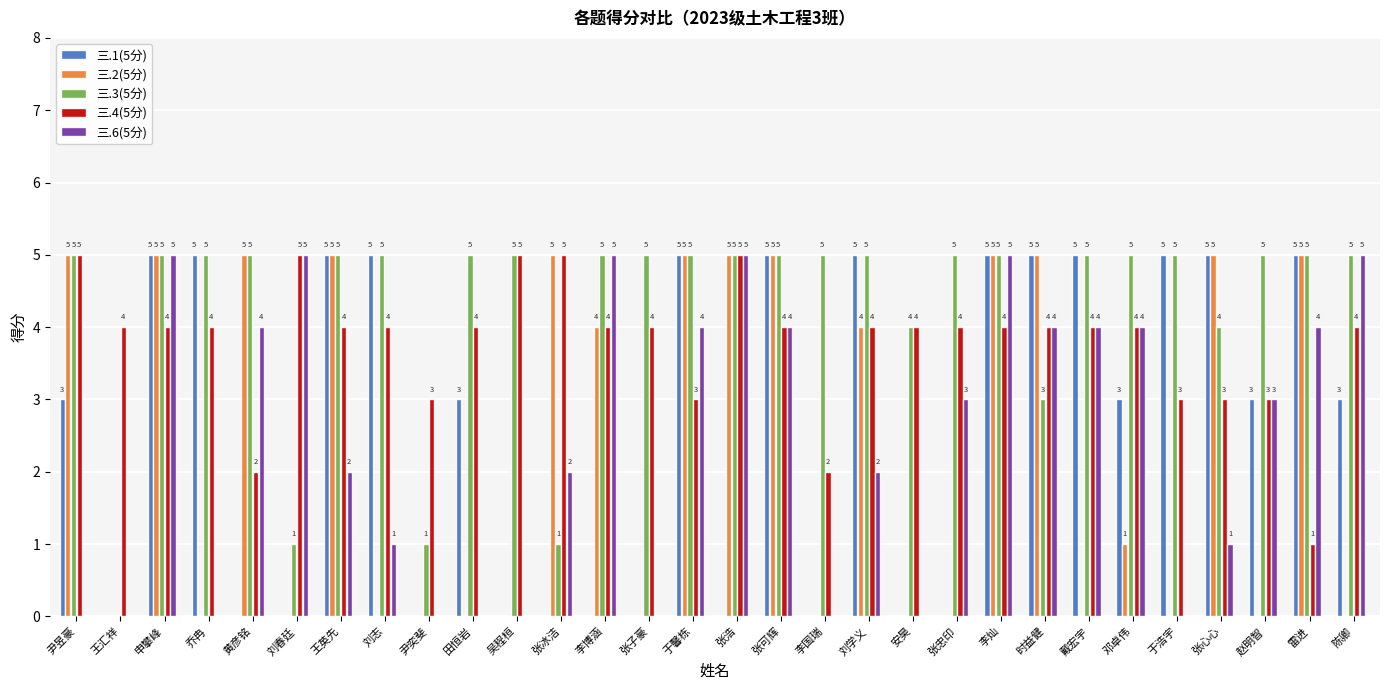

Reading right to left, extract all data points from this chart.

三.1(5分): 陈卿=3	雷进=5	赵明智=3	张心心=5	于浩宇=5	邓卓伟=3	戴宏宇=5	时益健=5	李灿=5	张忠印=0	安昊=0	刘学义=5	李国瑞=0	张可辉=5	张浩=0	于馨栋=5	张子豪=0	李博涵=0	张冰洁=0	吴程桓=0	田恒岩=3	尹奕斐=0	刘志=5	王英先=5	刘春廷=0	黄彦铭=0	乔冉=5	申攀峰=5	王汇祥=0	尹昱豪=3
三.2(5分): 陈卿=0	雷进=5	赵明智=0	张心心=5	于浩宇=0	邓卓伟=1	戴宏宇=0	时益健=5	李灿=5	张忠印=0	安昊=0	刘学义=4	李国瑞=0	张可辉=5	张浩=5	于馨栋=5	张子豪=0	李博涵=4	张冰洁=5	吴程桓=0	田恒岩=0	尹奕斐=0	刘志=0	王英先=5	刘春廷=0	黄彦铭=5	乔冉=0	申攀峰=5	王汇祥=0	尹昱豪=5
三.3(5分): 陈卿=5	雷进=5	赵明智=5	张心心=4	于浩宇=5	邓卓伟=5	戴宏宇=5	时益健=3	李灿=5	张忠印=5	安昊=4	刘学义=5	李国瑞=5	张可辉=5	张浩=5	于馨栋=5	张子豪=5	李博涵=5	张冰洁=1	吴程桓=5	田恒岩=5	尹奕斐=1	刘志=5	王英先=5	刘春廷=1	黄彦铭=5	乔冉=5	申攀峰=5	王汇祥=0	尹昱豪=5
三.4(5分): 陈卿=4	雷进=1	赵明智=3	张心心=3	于浩宇=3	邓卓伟=4	戴宏宇=4	时益健=4	李灿=4	张忠印=4	安昊=4	刘学义=4	李国瑞=2	张可辉=4	张浩=5	于馨栋=3	张子豪=4	李博涵=4	张冰洁=5	吴程桓=5	田恒岩=4	尹奕斐=3	刘志=4	王英先=4	刘春廷=5	黄彦铭=2	乔冉=4	申攀峰=4	王汇祥=4	尹昱豪=5
三.6(5分): 陈卿=5	雷进=4	赵明智=3	张心心=1	于浩宇=0	邓卓伟=4	戴宏宇=4	时益健=4	李灿=5	张忠印=3	安昊=0	刘学义=2	李国瑞=0	张可辉=4	张浩=5	于馨栋=4	张子豪=0	李博涵=5	张冰洁=2	吴程桓=0	田恒岩=0	尹奕斐=0	刘志=1	王英先=2	刘春廷=5	黄彦铭=4	乔冉=0	申攀峰=5	王汇祥=0	尹昱豪=0